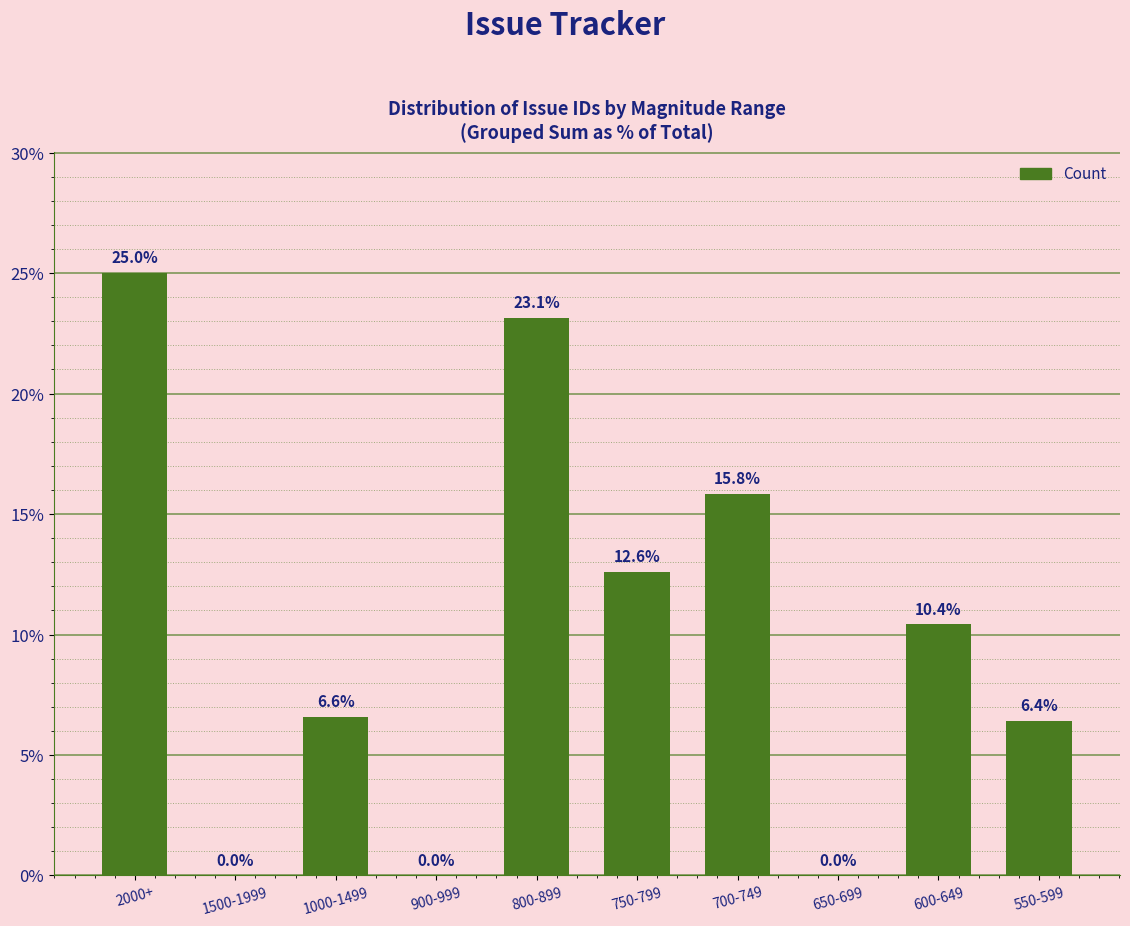

How many data points does each series have?

10